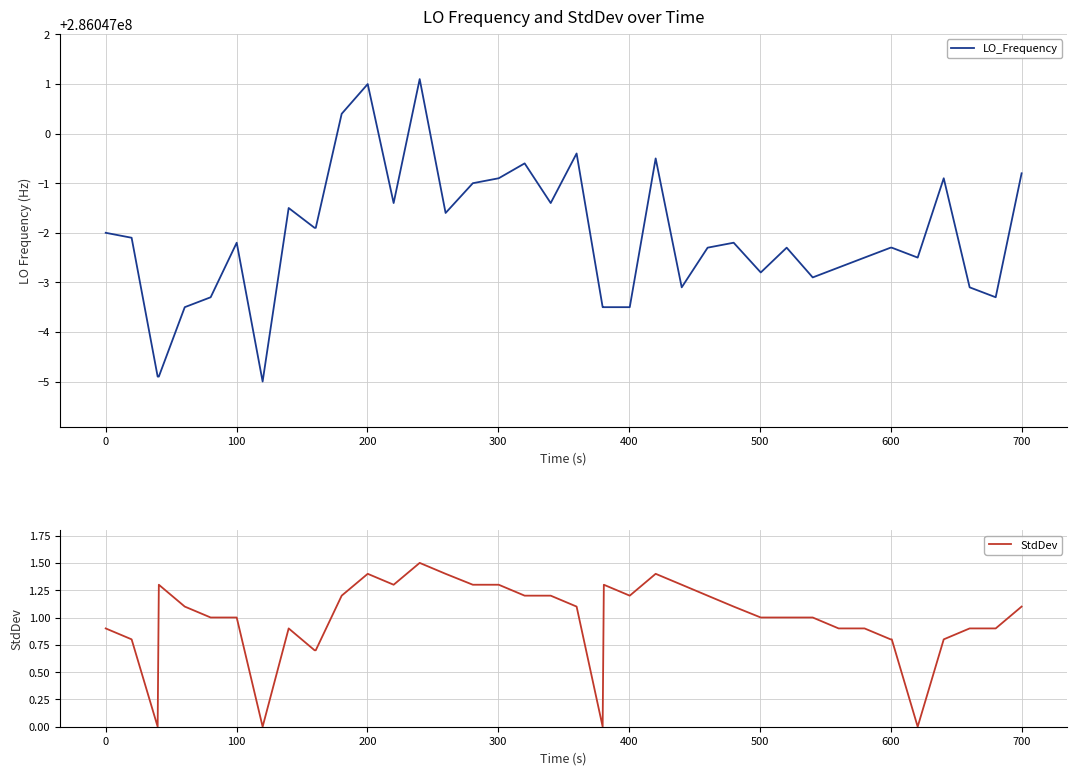

What is the greatest value displayed?

286047001.1